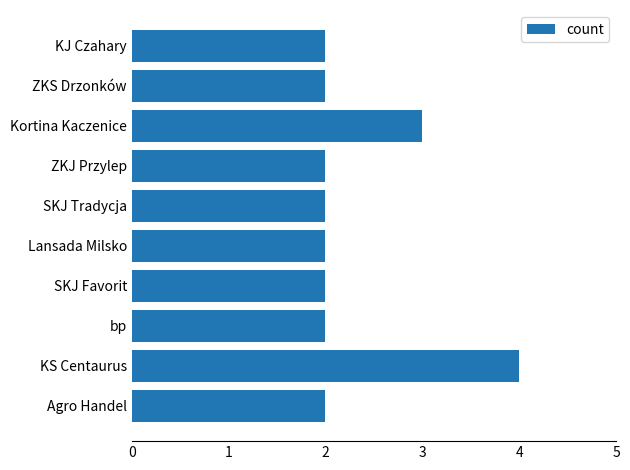

What is the maximum value shown in the chart?

4